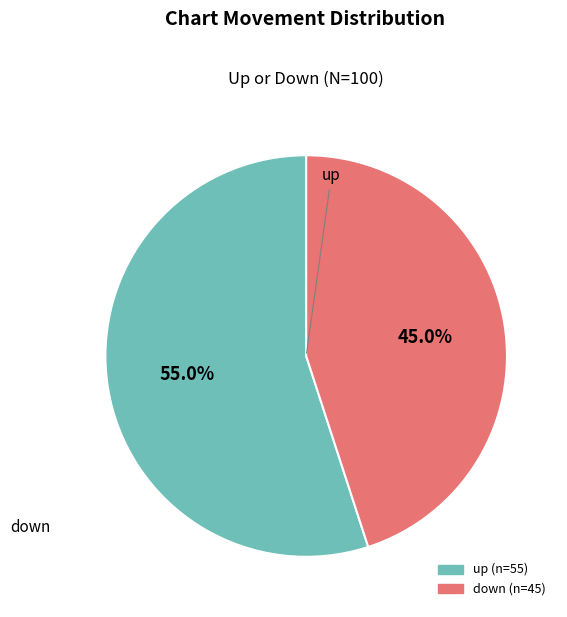

To the nearest percent, what is the average slice percentage?

50%